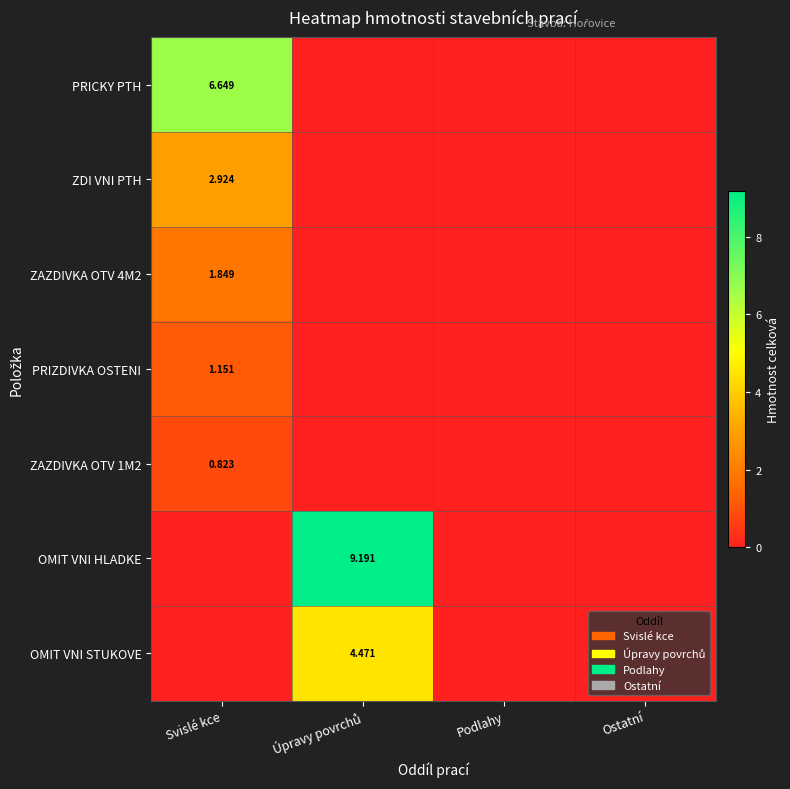

Which series has the largest total across all categories?

OMIT VNI HLADKE